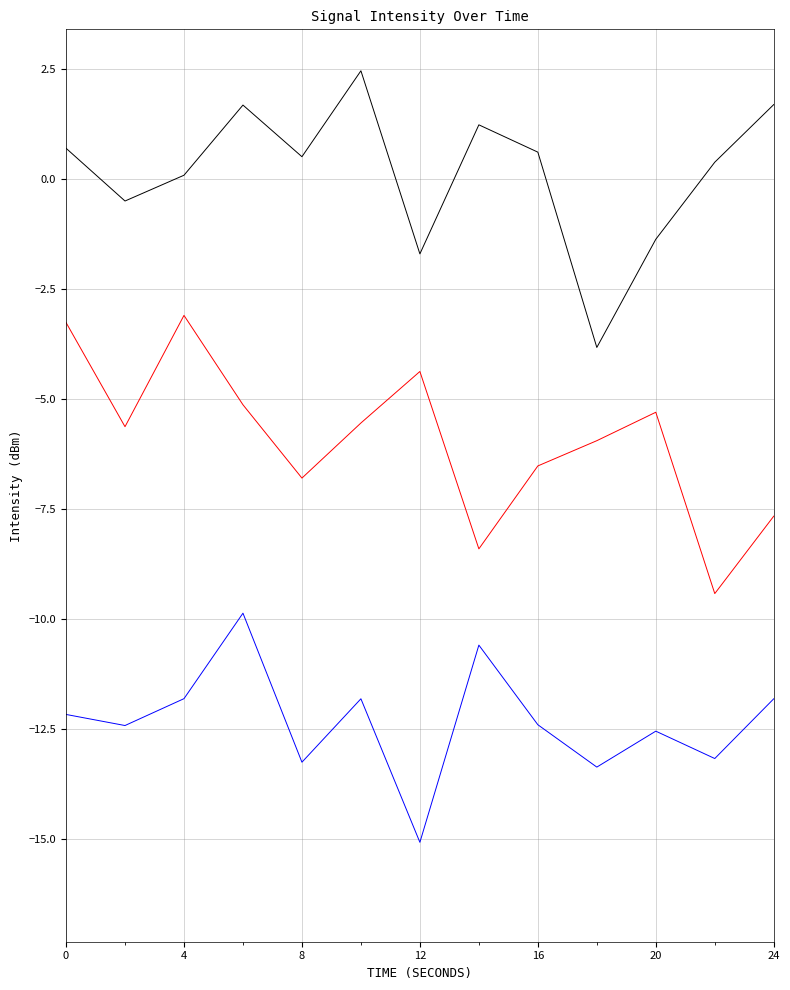

List the series in order of their overall mean, lowest first.

trace_2, trace_1, trace_0